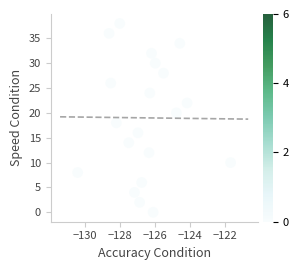

Count the number of points in this scatter plot.

20